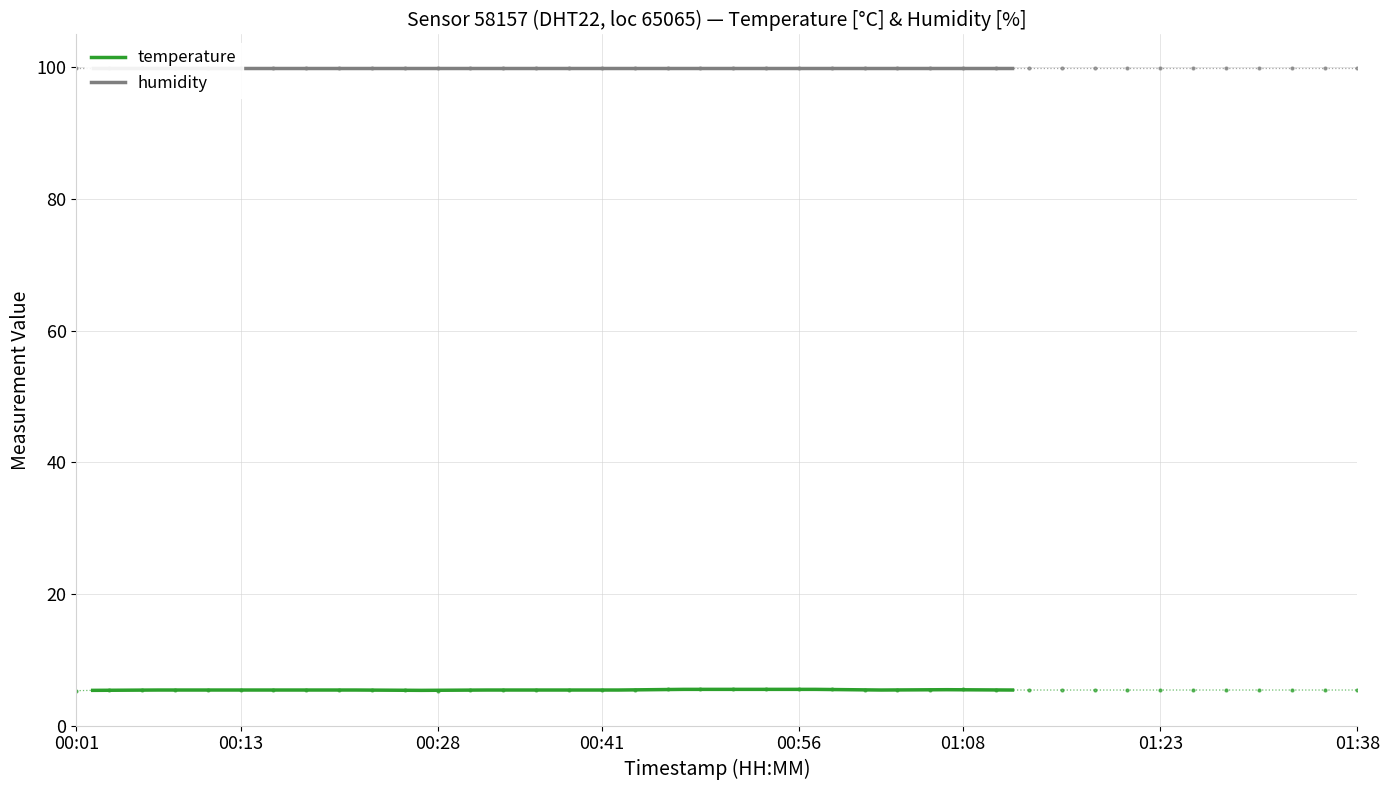

True or false: temperature and humidity intersect in this chart.

False